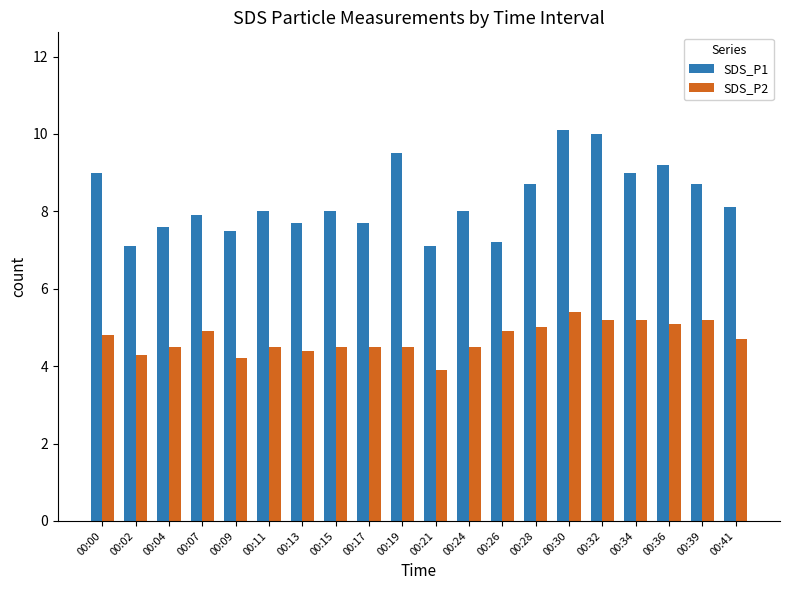

List the series in order of their peak value, highest first.

SDS_P1, SDS_P2